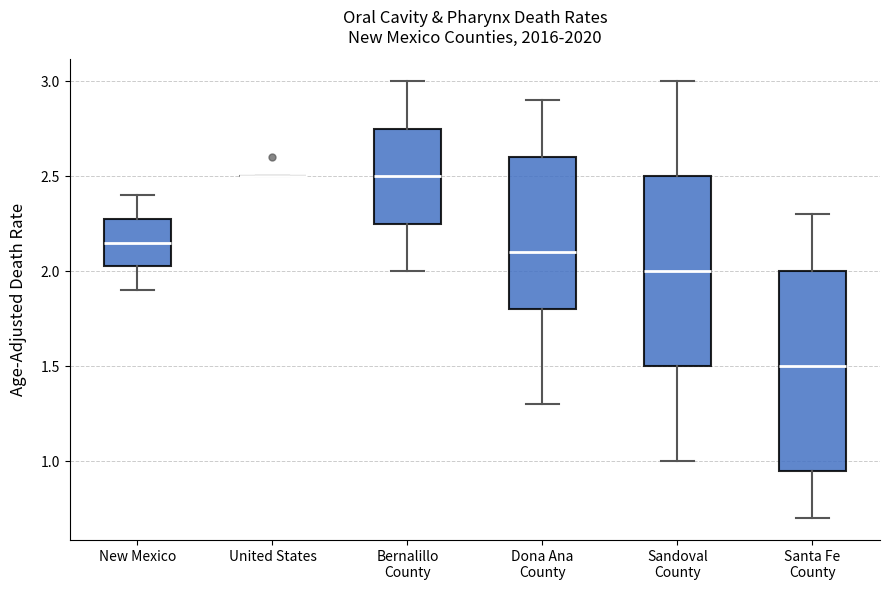

Reading left to right, transcribe this box plot: for each box, give where its median line is, the range the box spans, and where its two whiskers end, as read against the y-axis. The values are not printed on the chart, so give them approximately, as read against the axis.

New Mexico: median 2.15, box 2.05 to 2.30, whiskers 1.90 to 2.40
United States: box collapsed to a line at 2.50, whiskers 2.50 to 2.50
Bernalillo County: median 2.50, box 2.25 to 2.75, whiskers 2.00 to 3.00
Dona Ana County: median 2.10, box 1.80 to 2.60, whiskers 1.30 to 2.90
Sandoval County: median 2.00, box 1.50 to 2.50, whiskers 1.00 to 3.00
Santa Fe County: median 1.50, box 0.95 to 2.00, whiskers 0.70 to 2.30